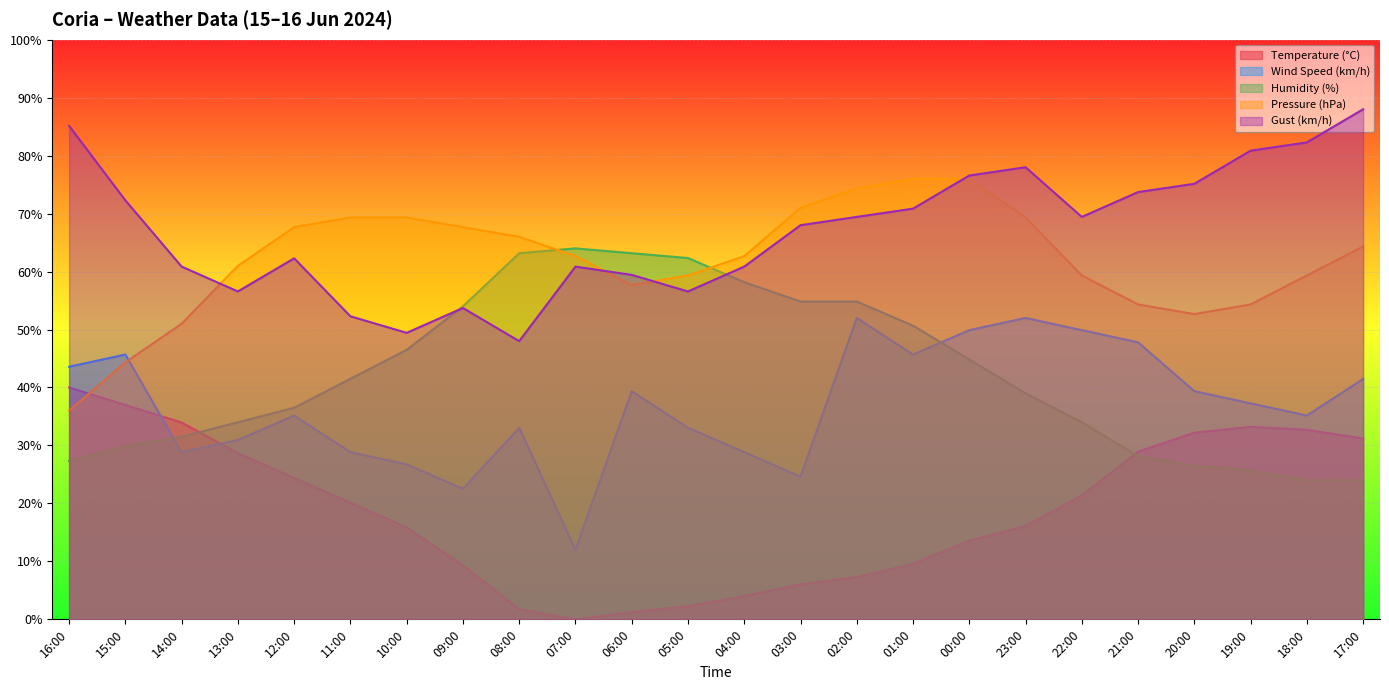

Which series has the largest range (max minus min)?

Temperature (°C)